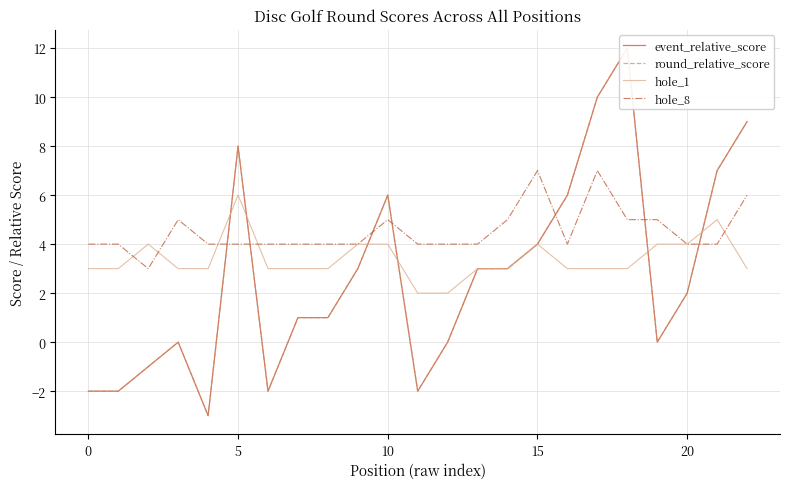

Count the number of data series in this chart.

4